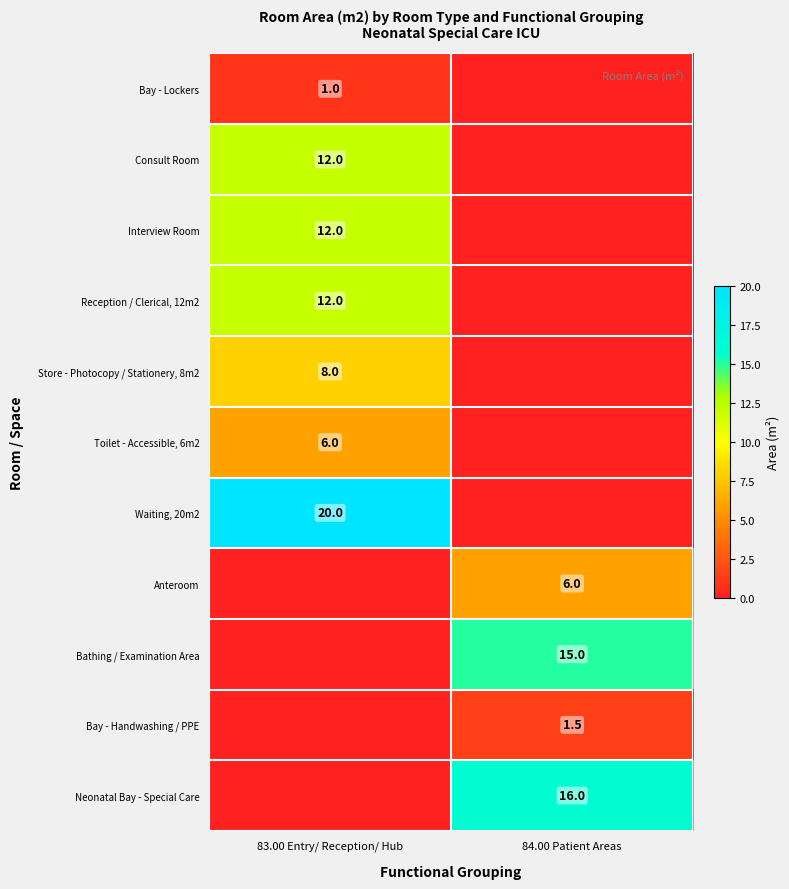

True or false: Store - Photocopy / Stationery, 8m2 has a value of 8.0 at 83.00 Entry/ Reception/ Hub.

True